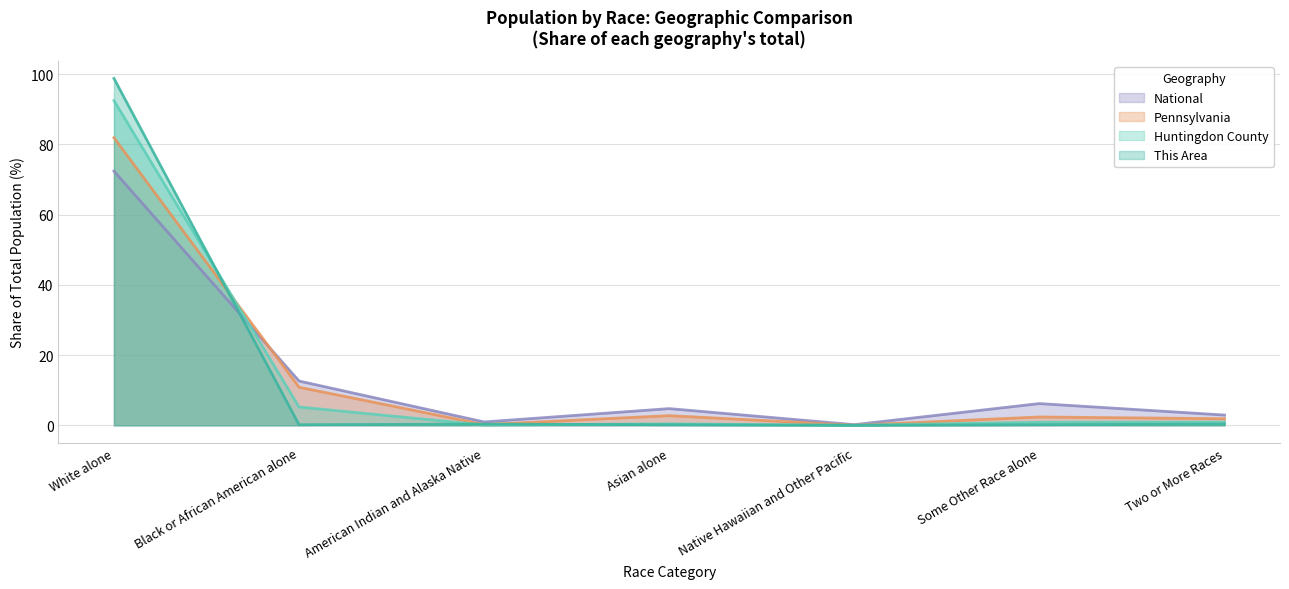

Which series has the widest spread of values?

This Area